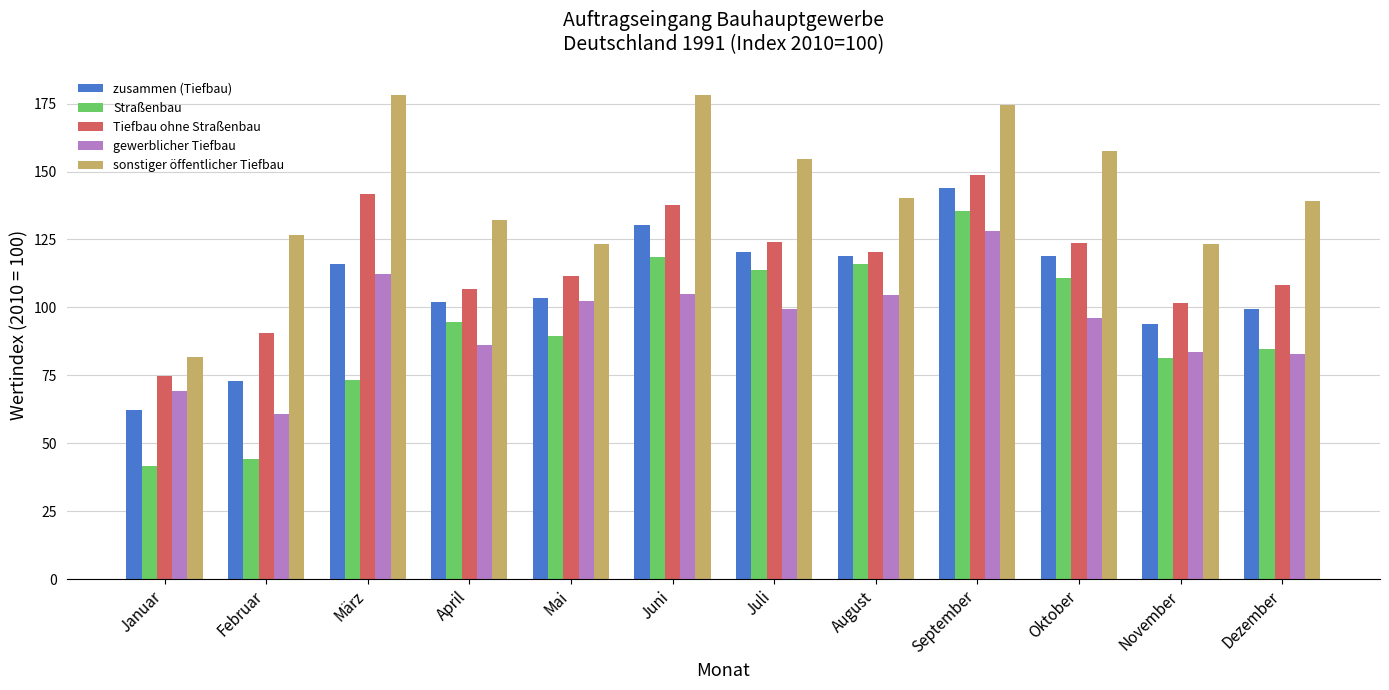

What is the spread (max minus min) of values at August?

35.7